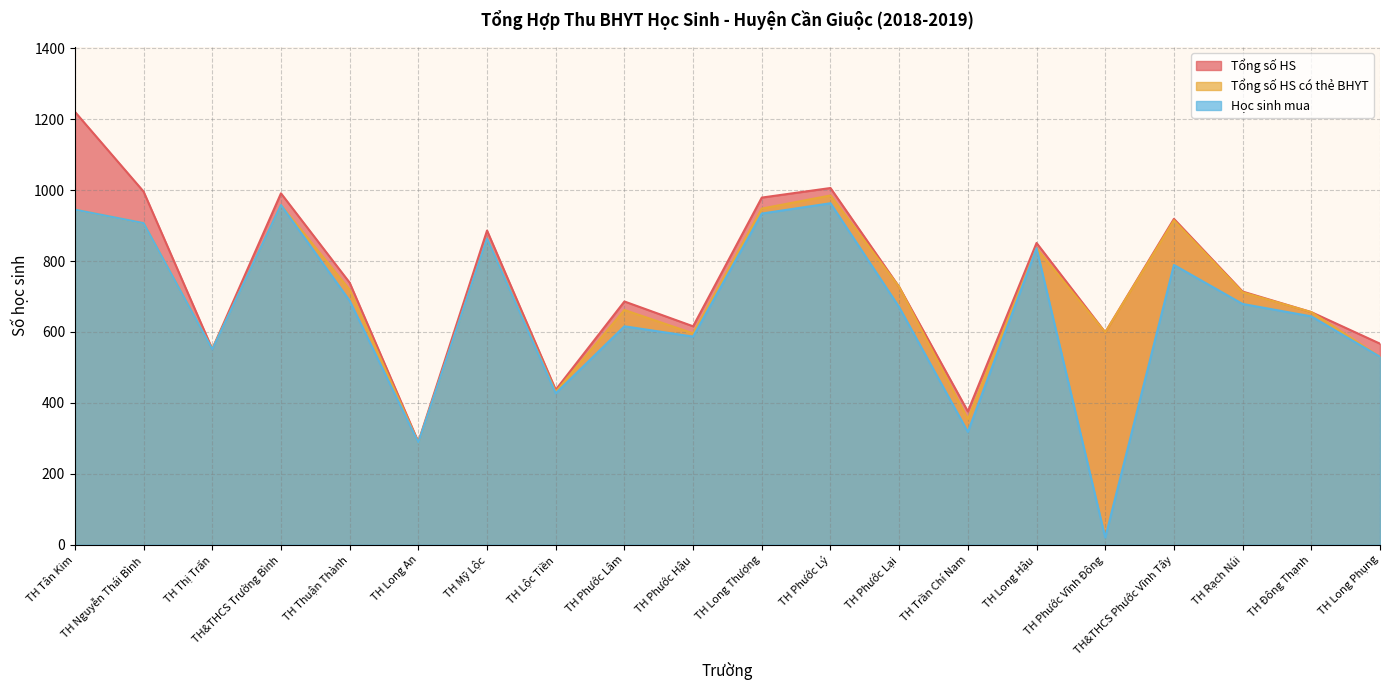

At how many categories does at least one series exceed 55?

20